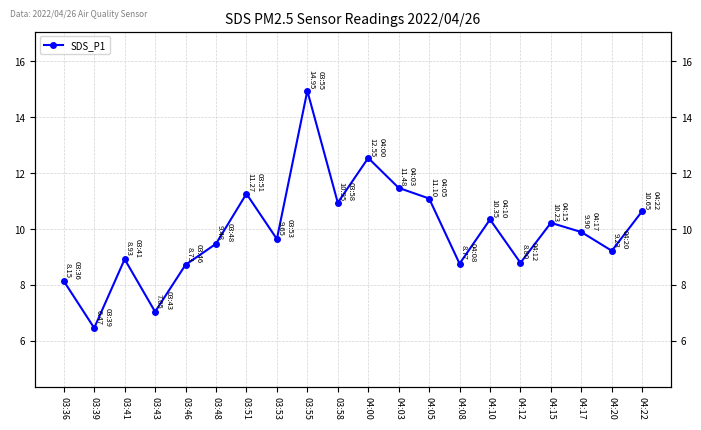

What position from the left is 03:39?

2